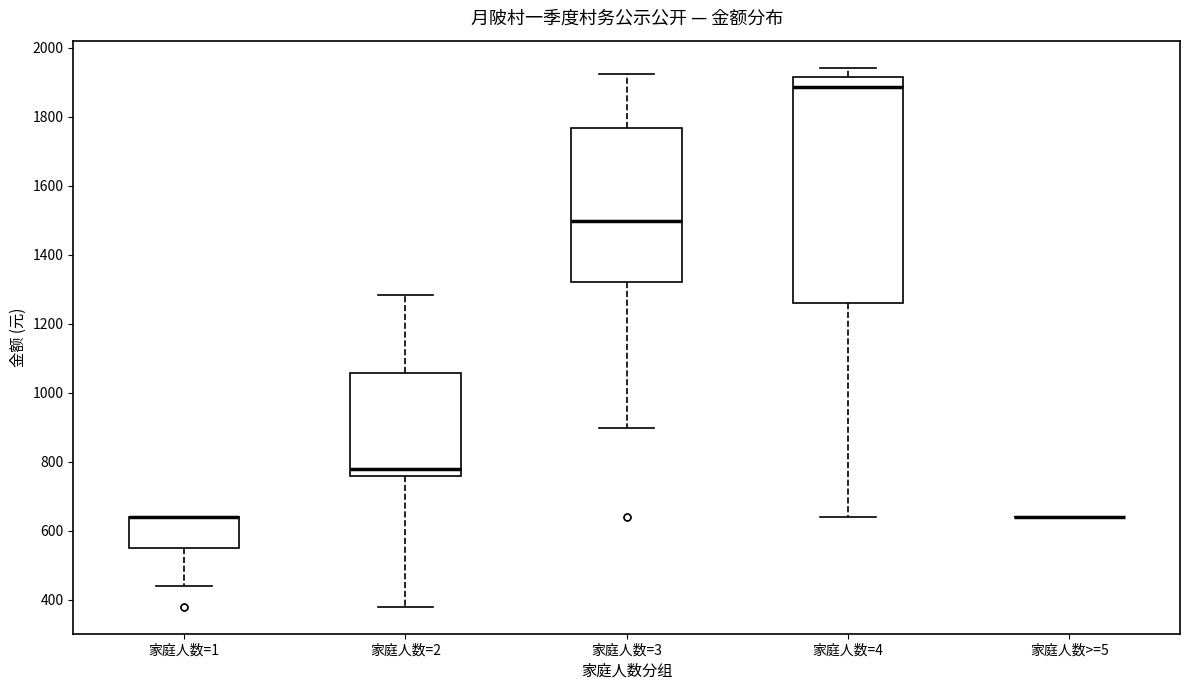

Where does the median line of the box for 家庭人数=2 sit on the y-axis? The values are not printed on the chart, so give them approximately, as read against the axis.

780